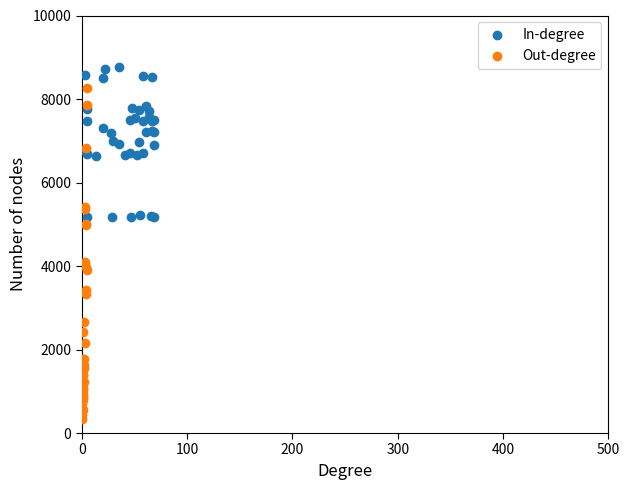

Which series has the widest spread of Y values?

Out-degree